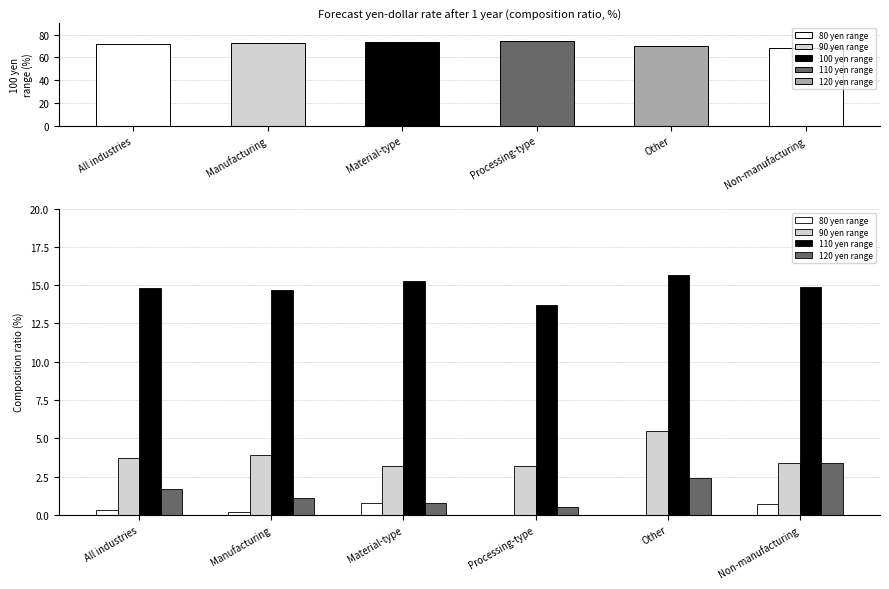

What is the total value across all series at Other?

23.6